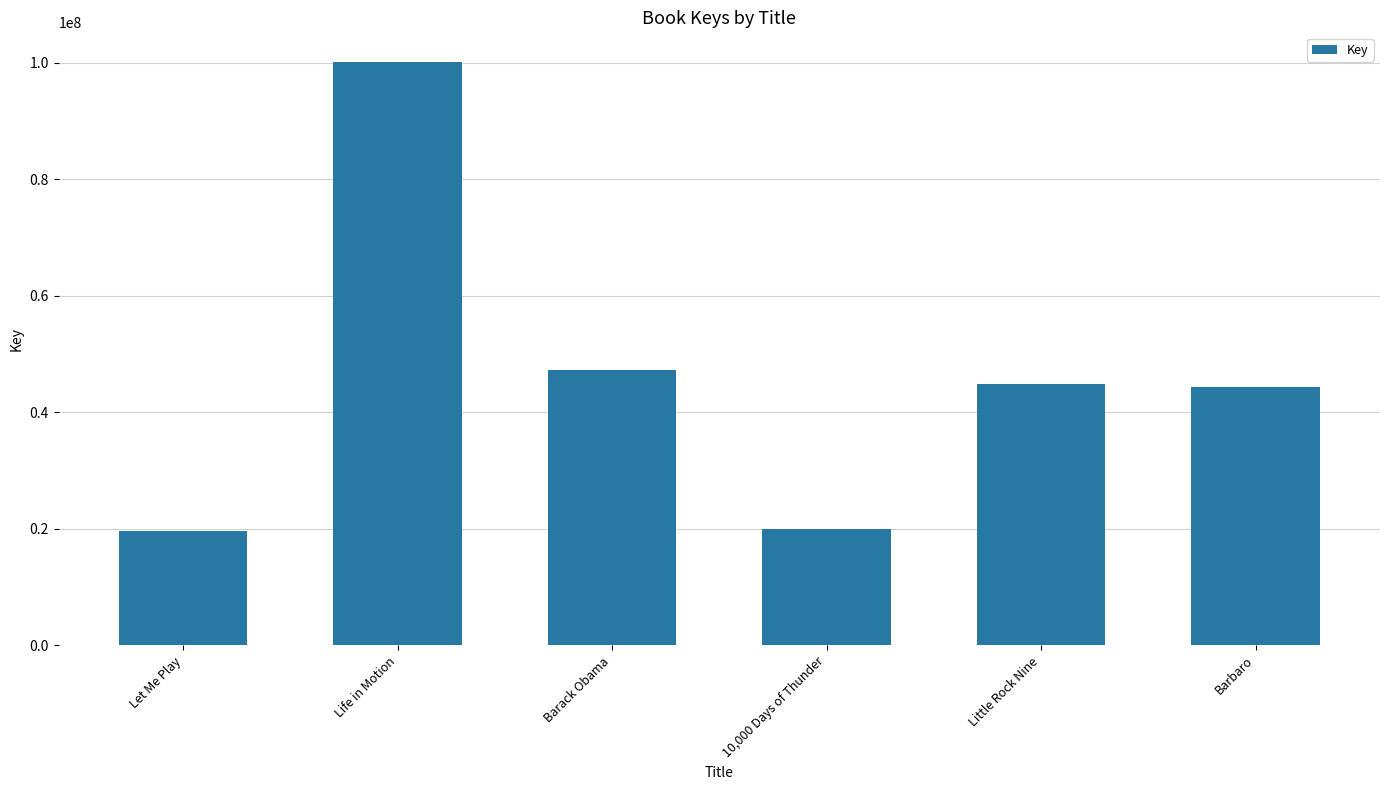

What is the change in value from 10,000 Days of Thunder to Barbaro?

+24208436